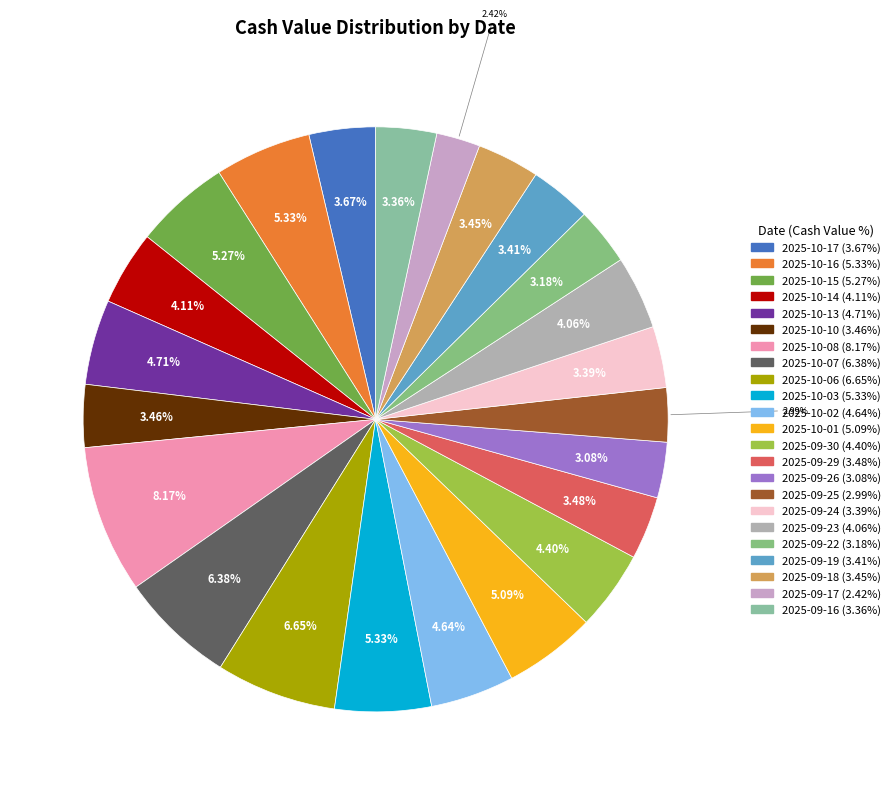

To the nearest percent, what is the combined percentage of 2025-10-17 and 2025-09-18?

7%